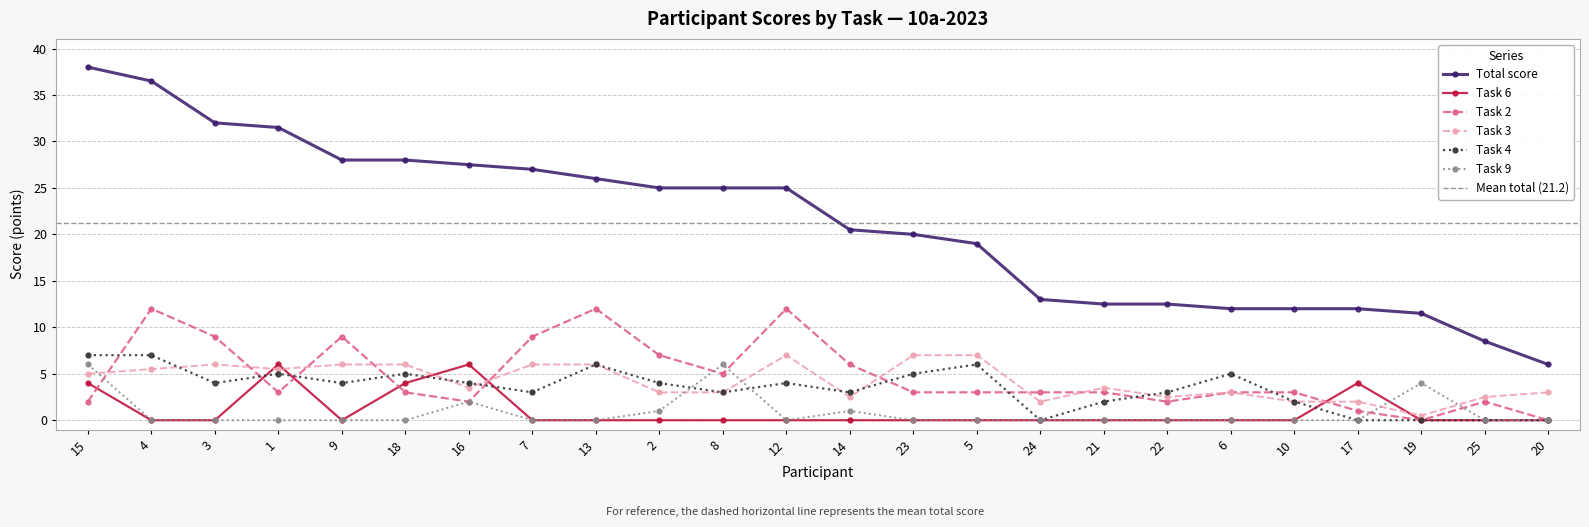

What is the difference between the Task 4 values at 3 and 20?

4.0